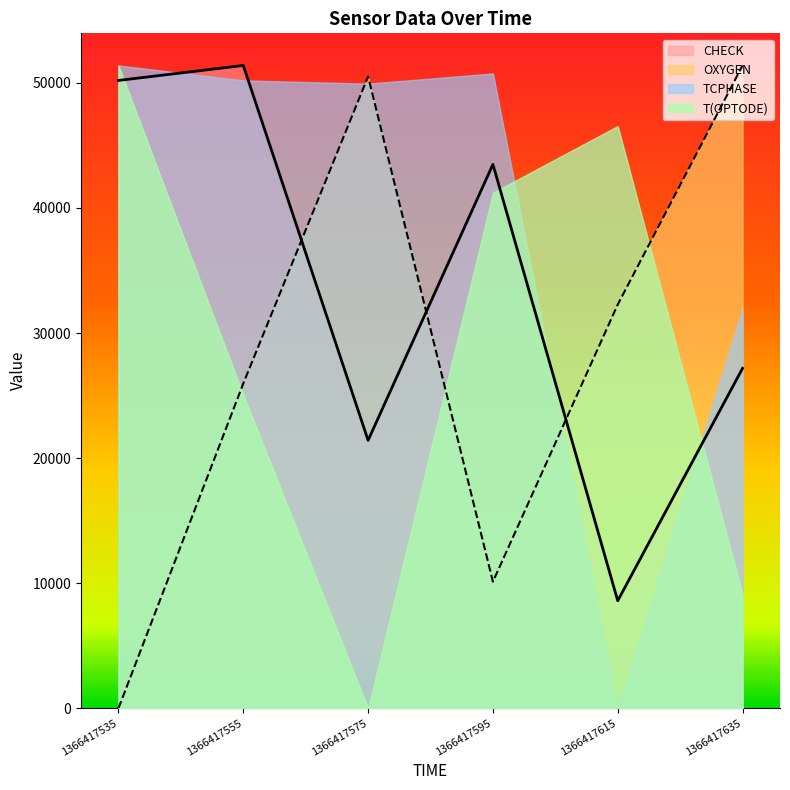

What is the value of the CHECK point at the 3rd from the left?

21419.0